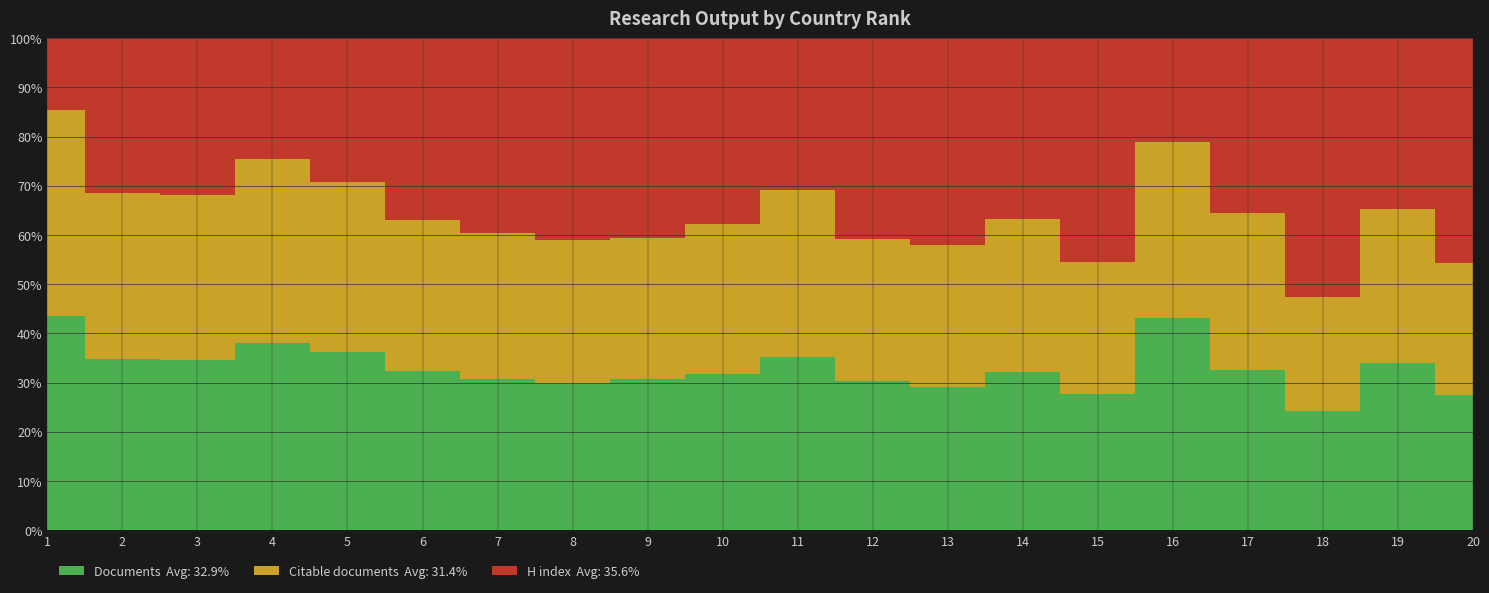

Reading left to right, what are all the values shown in this chart?

Documents: 836	193	179	131	118	111	110	105	92	85	80	75	73	63	62	47	46	42	39	32
Citable documents: 805	187	173	129	113	106	107	103	86	81	77	72	72	61	60	39	45	40	36	31
H index: 282	174	164	85	95	127	142	144	122	101	70	101	105	72	102	23	50	91	40	53